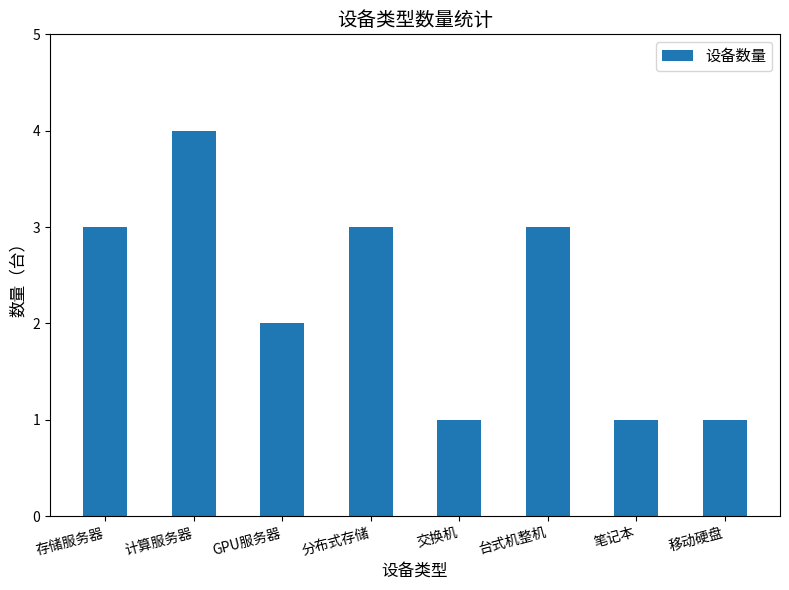

Does the chart contain stacked bars?

No